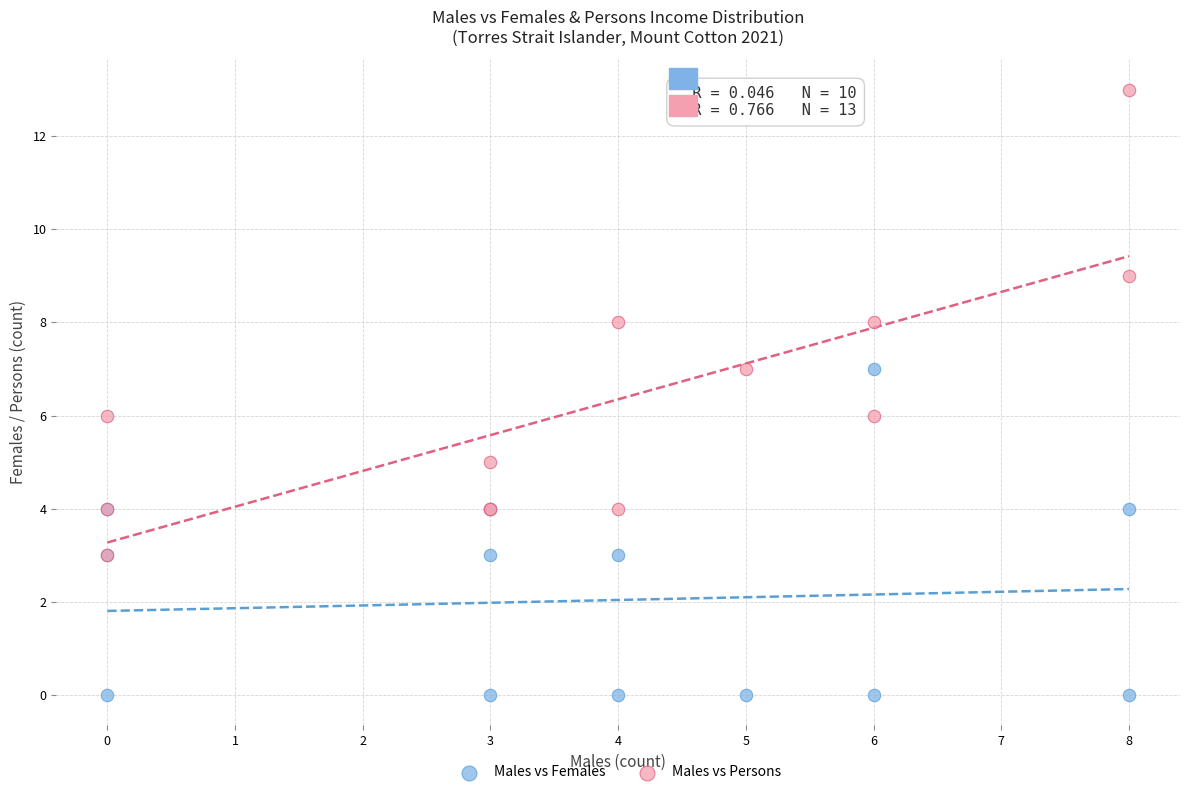

Which series contains the highest Y value?

Males vs Persons